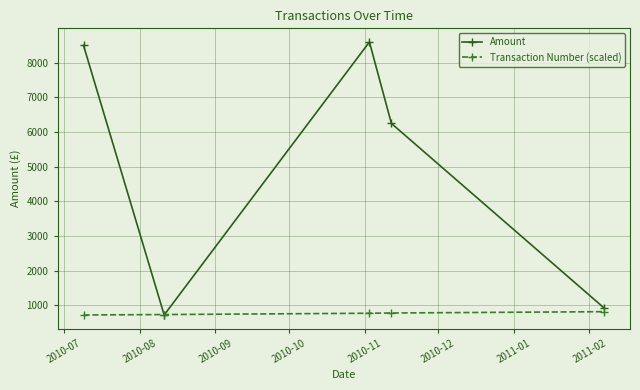

List the series in order of their peak value, highest first.

Amount, Transaction Number (scaled)